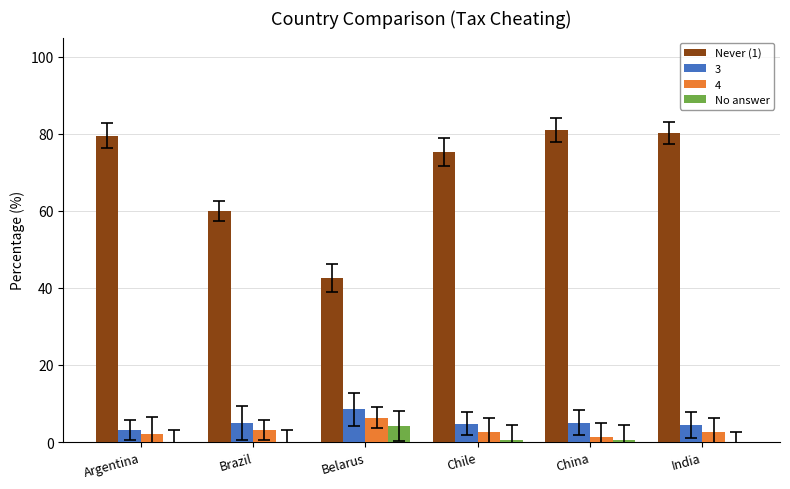

The No answer series shows 0.4 at China. True or false?

True